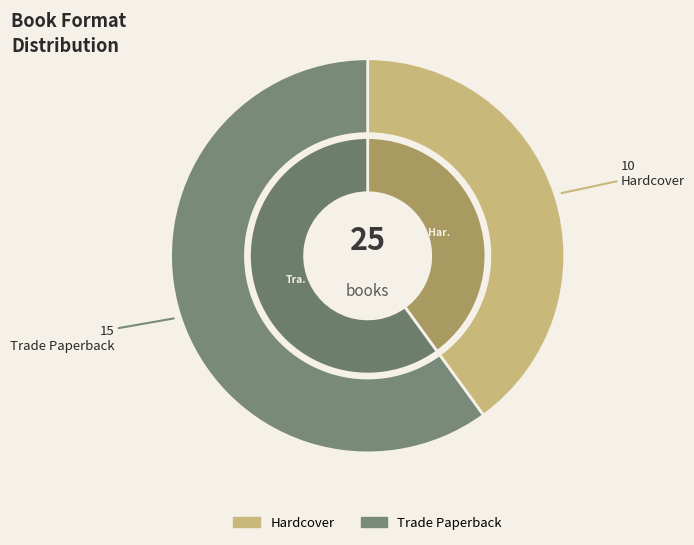

How many slices are in this pie chart?

2